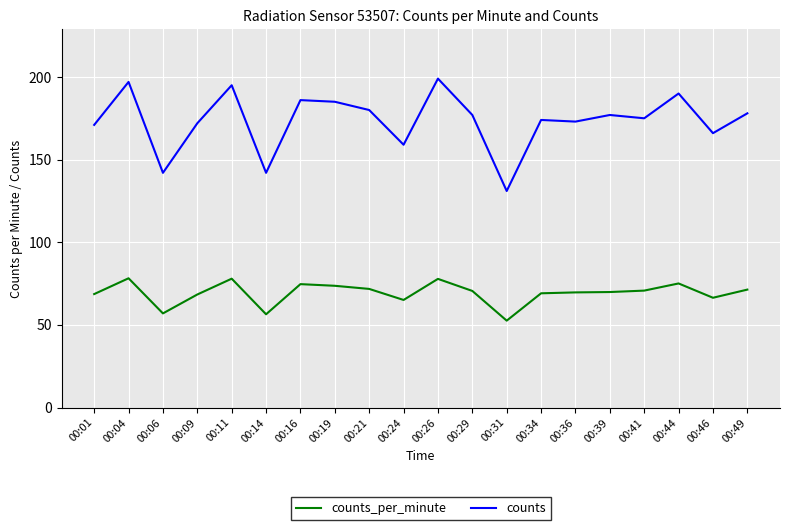

What is the maximum value shown in the chart?

199.0